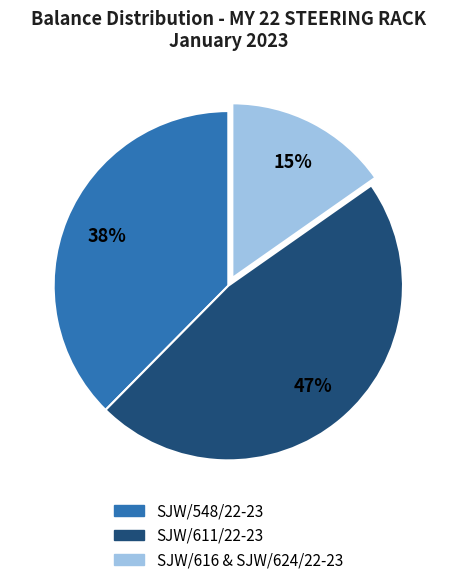

Is there any slice that represents more than half of the pie?

No